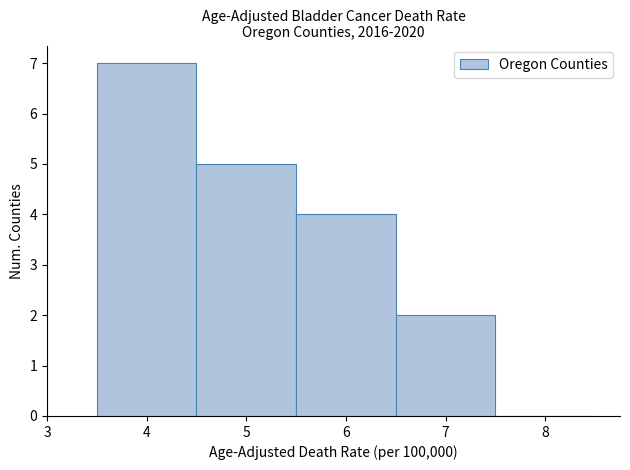

How tall is the bar that spans 3.5 to 4.5 on the x-axis? The values are not printed on the chart, so give them approximately, as read against the axis.

7